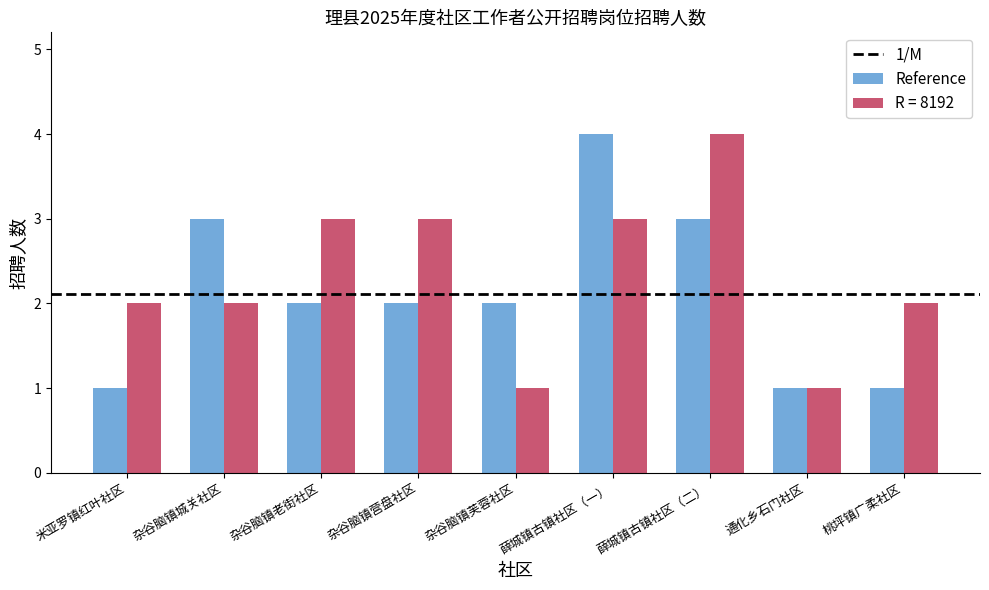

How many series are shown in this chart?

2